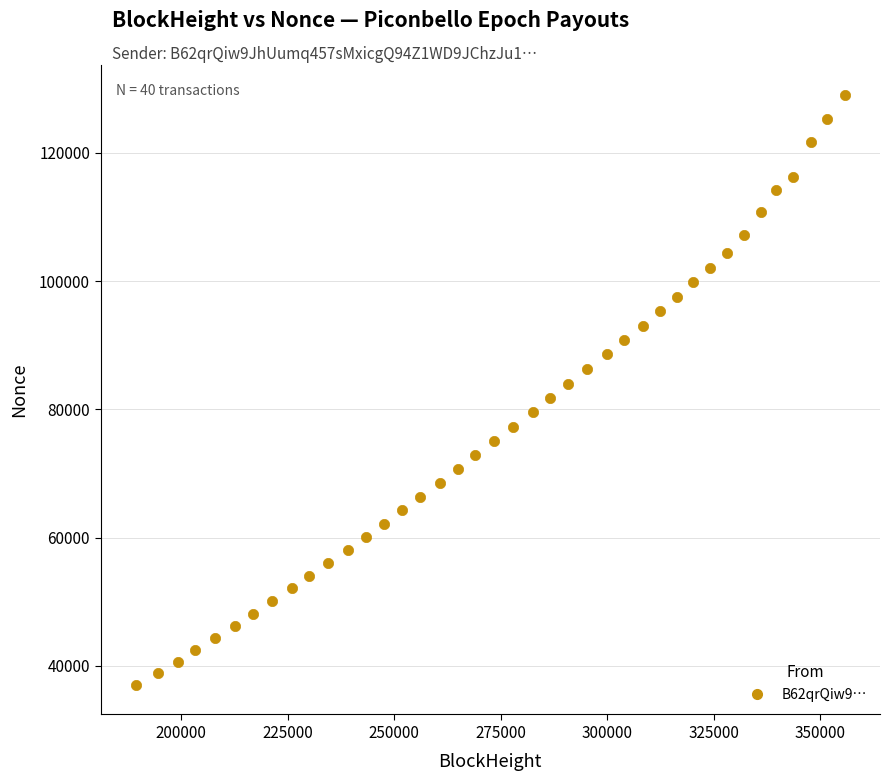

What is the range of Y values (max minus min)?

92065